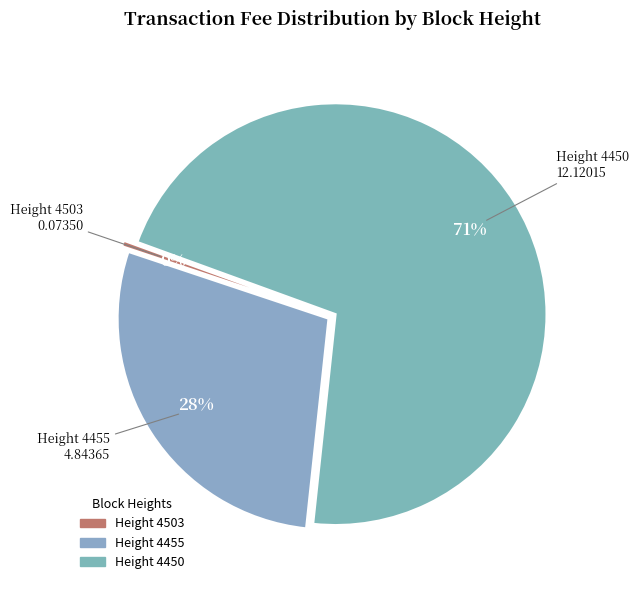

Count the number of slices in the pie.

3